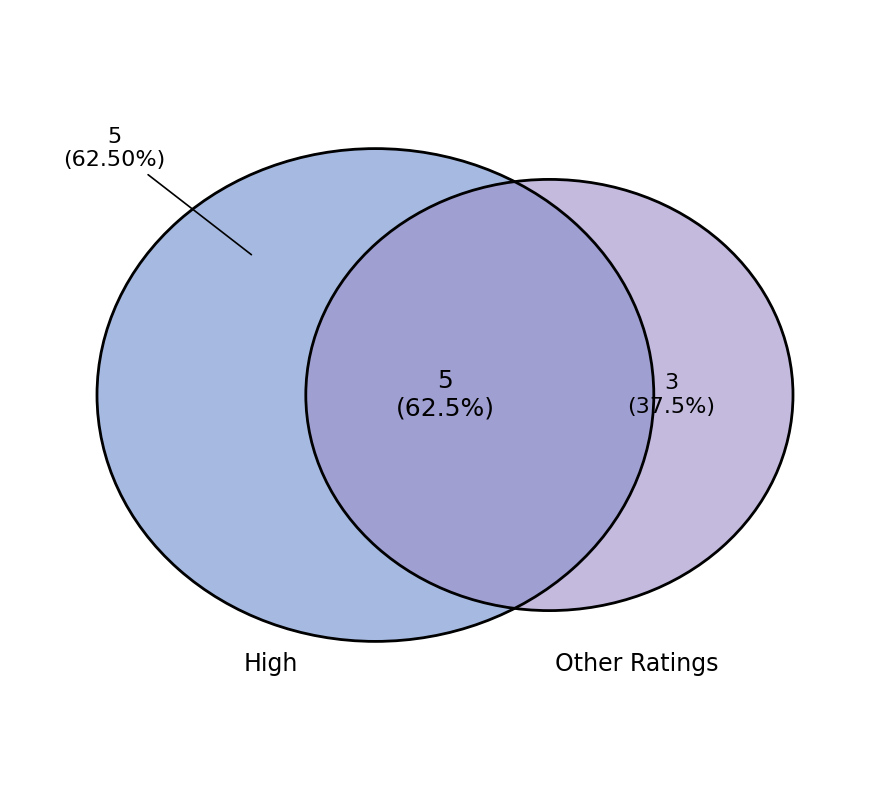

Which slice represents more than half of the pie?

High